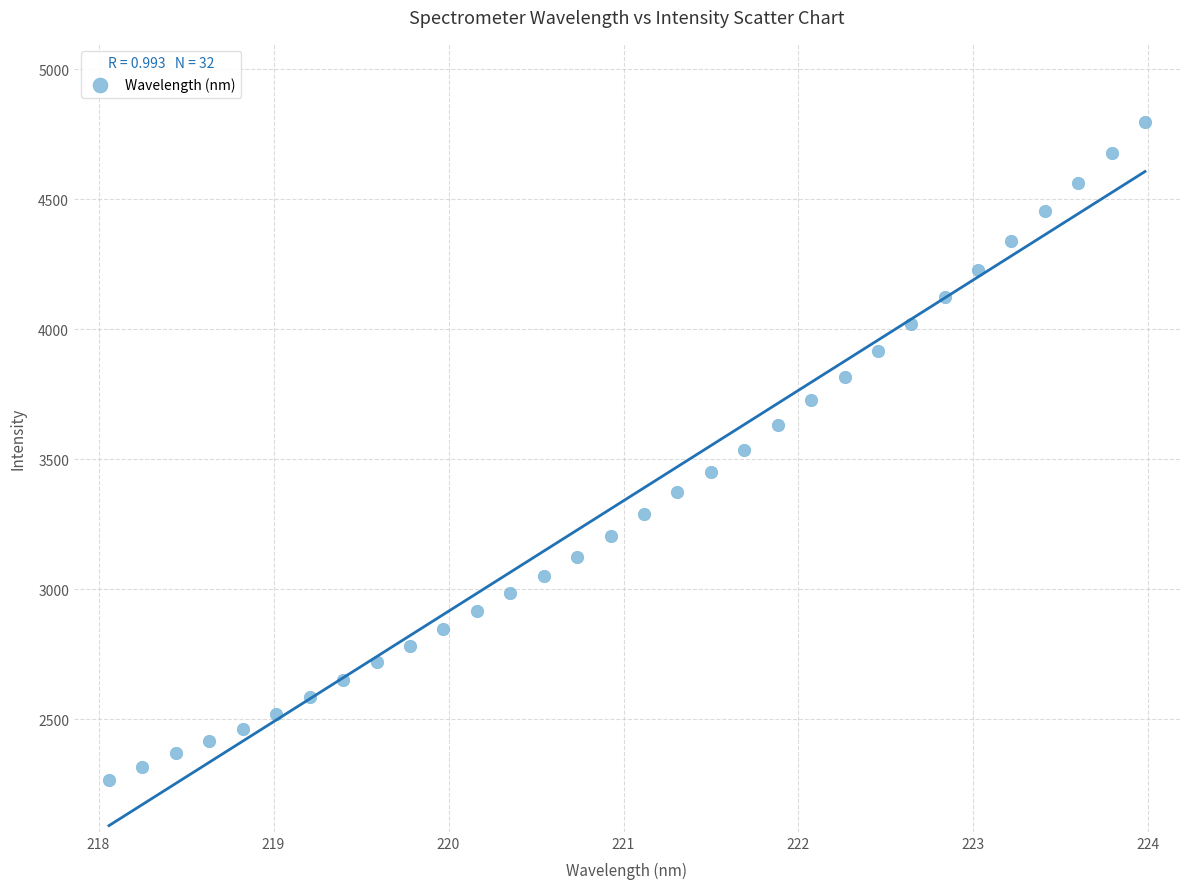

What is the range of Y values (max minus min)?

2530.6